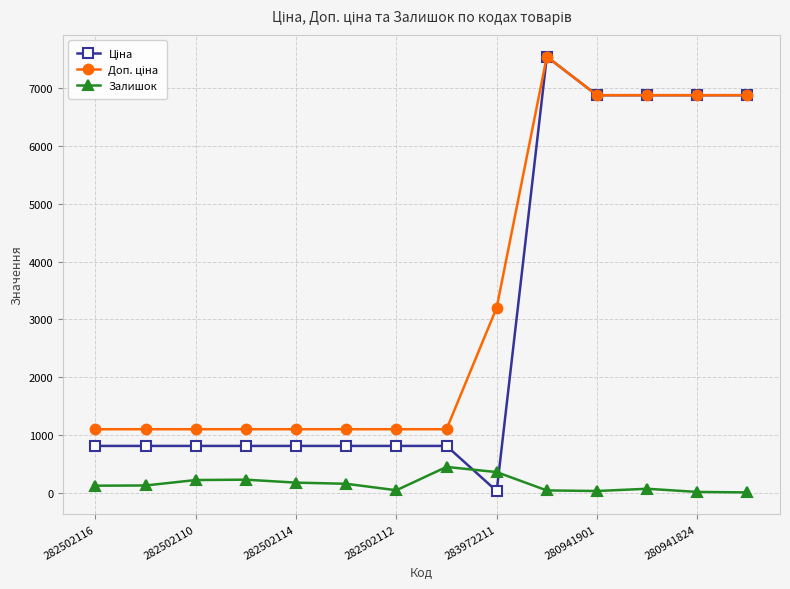

At how many categories does at least one series exceed 3884?

5